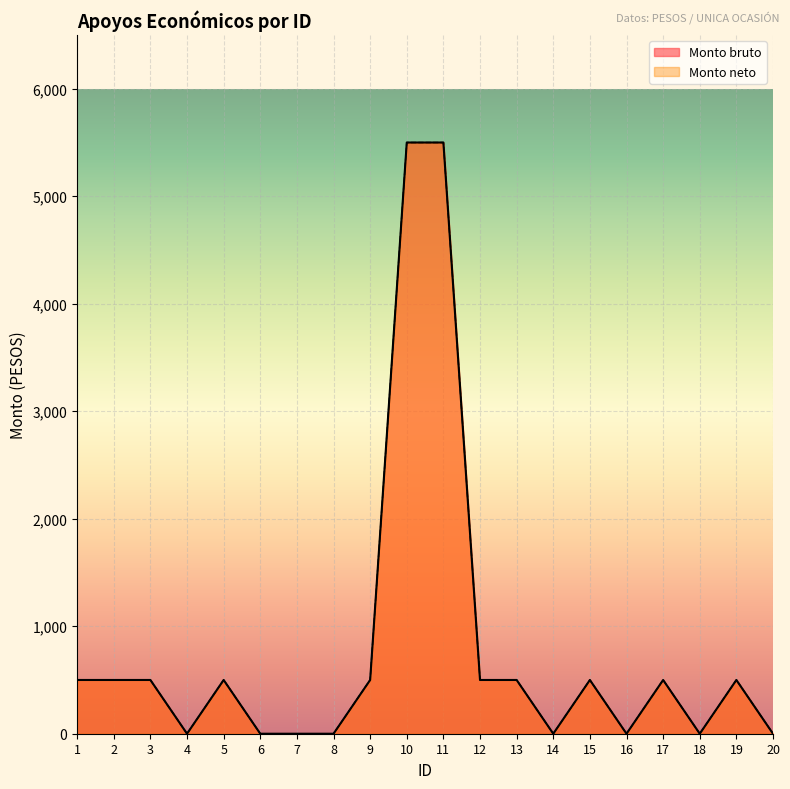

At how many categories does at least one series exceed 82?

12